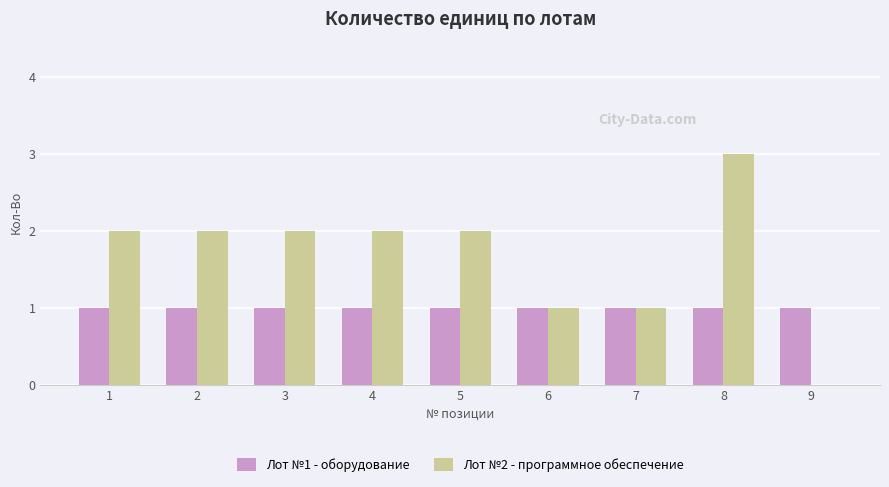

True or false: Лот №1 - оборудование has a value of 1 at 2.

True